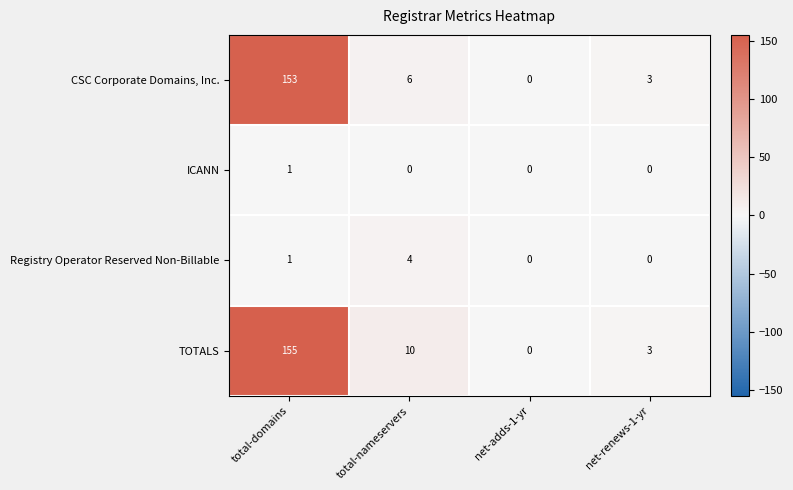

True or false: Registry Operator Reserved Non-Billable has a value of 6 at total-nameservers.

False